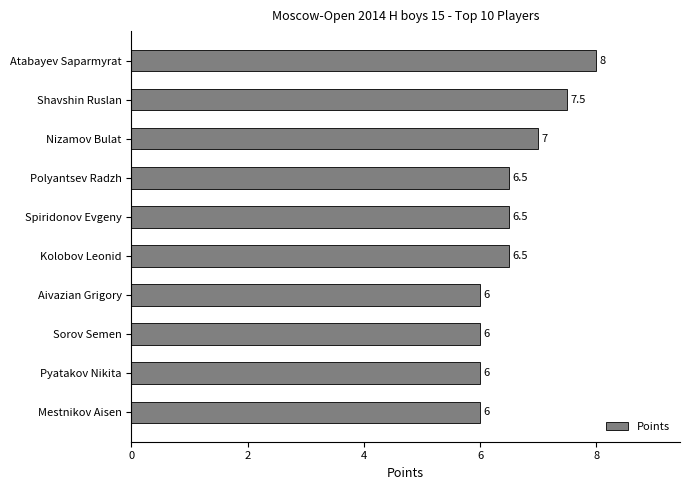

Approximately how many times larger is the value at Nizamov Bulat compared to Sorov Semen?

1.2